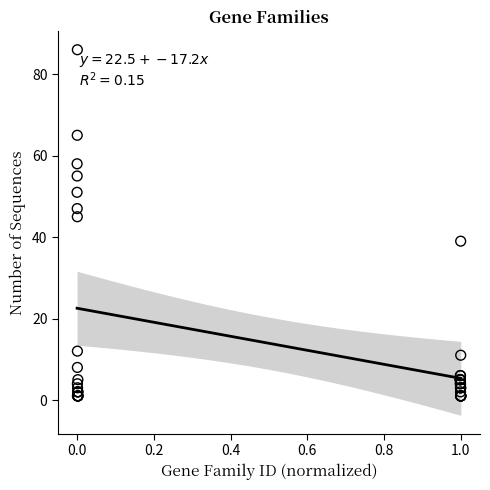

What Y value in the scatter plot is closest to 43?

45